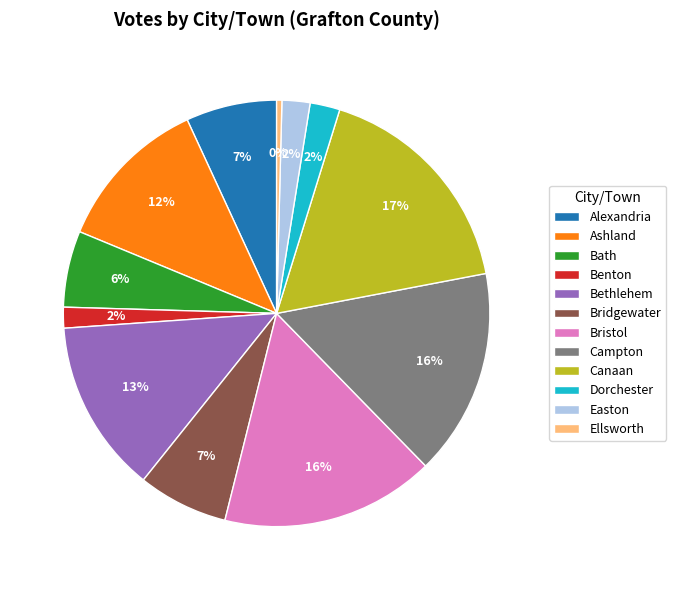

Which category has the smallest portion of the pie?

Ellsworth